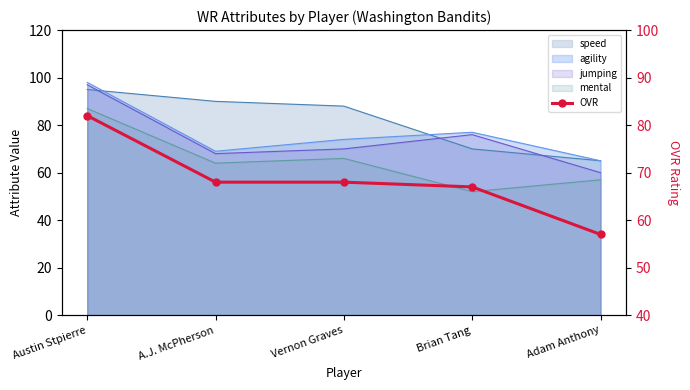

True or false: there are more than 1 points higher than both neighbors.

False